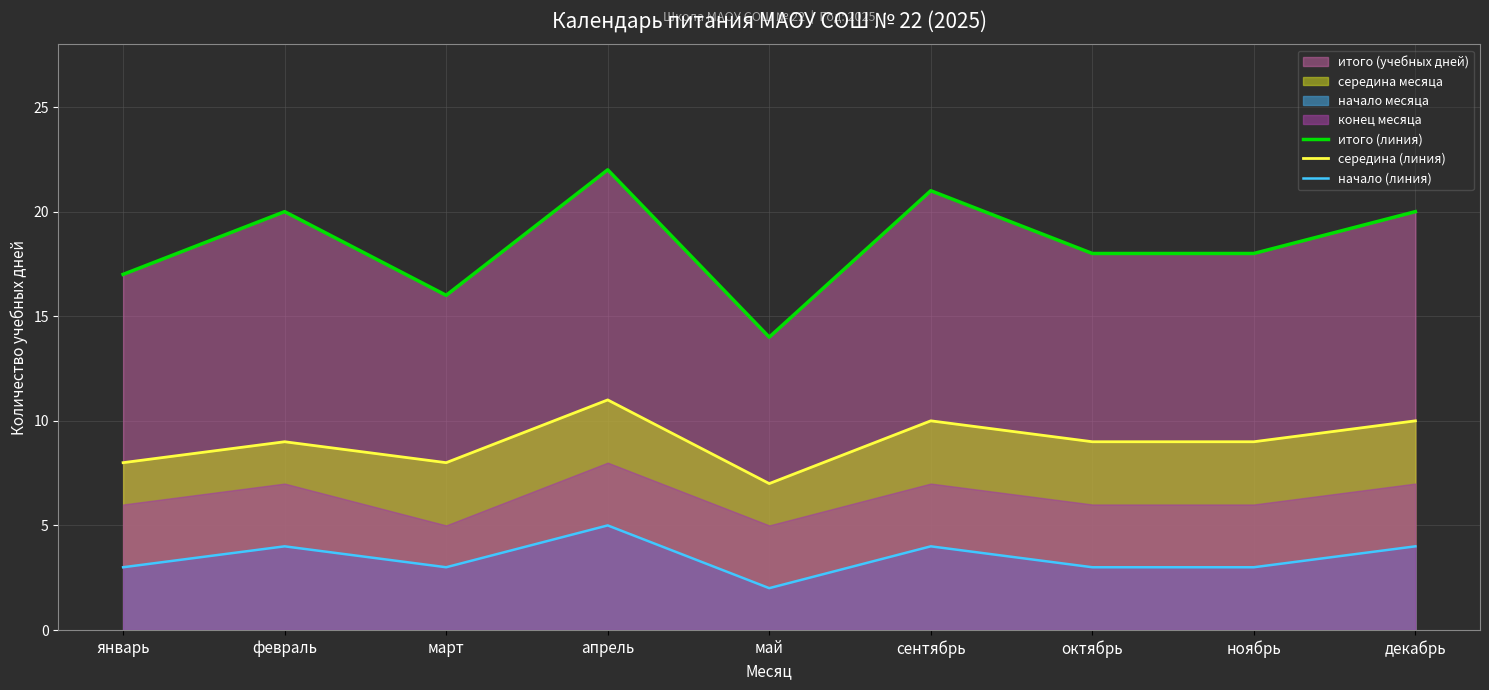

What is the sum of all итого (линия) values?

166